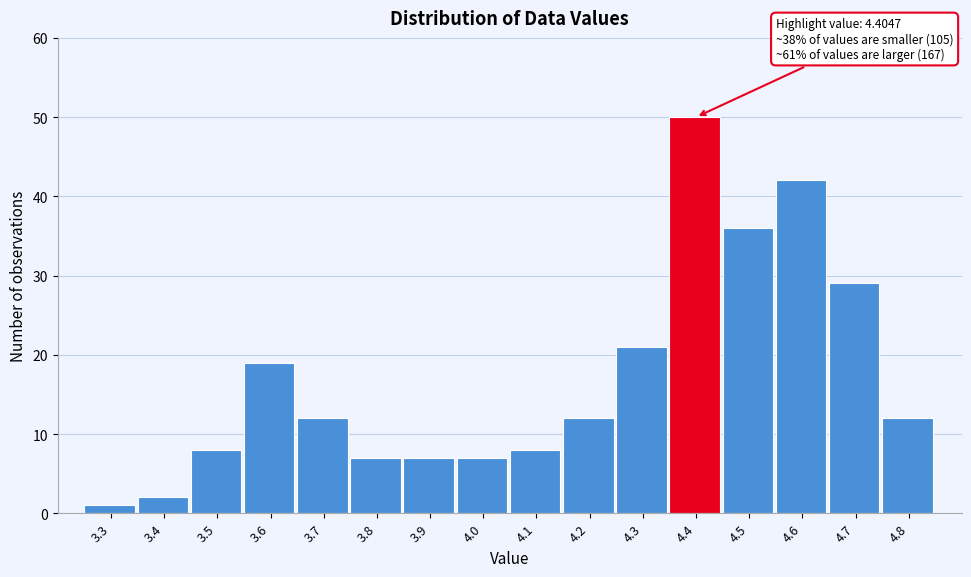

Reading right to left, list all the values displayed in this chart.

12	29	42	36	50	21	12	8	7	7	7	12	19	8	2	1